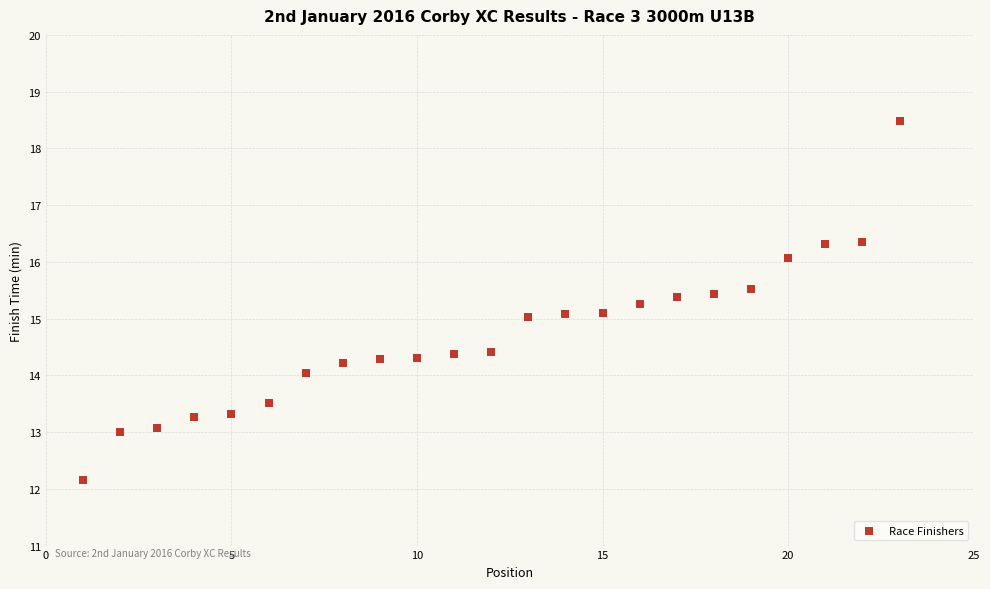

What is the range of Y values (max minus min)?

6.3